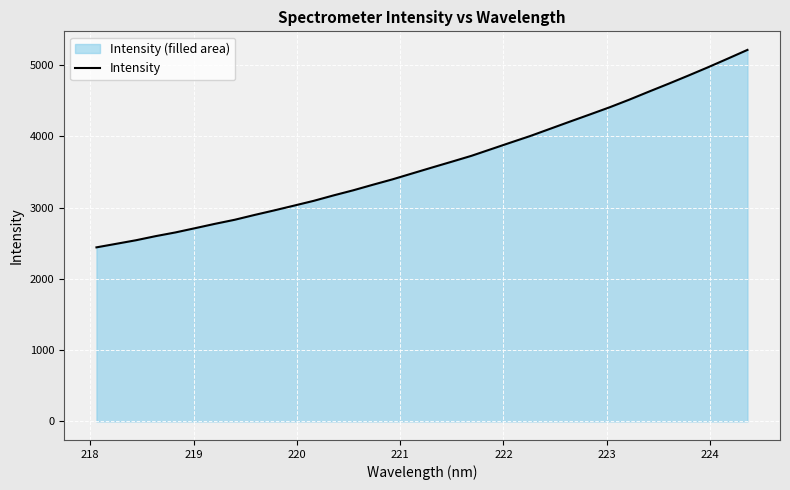

What is the smallest value displayed?

2441.9